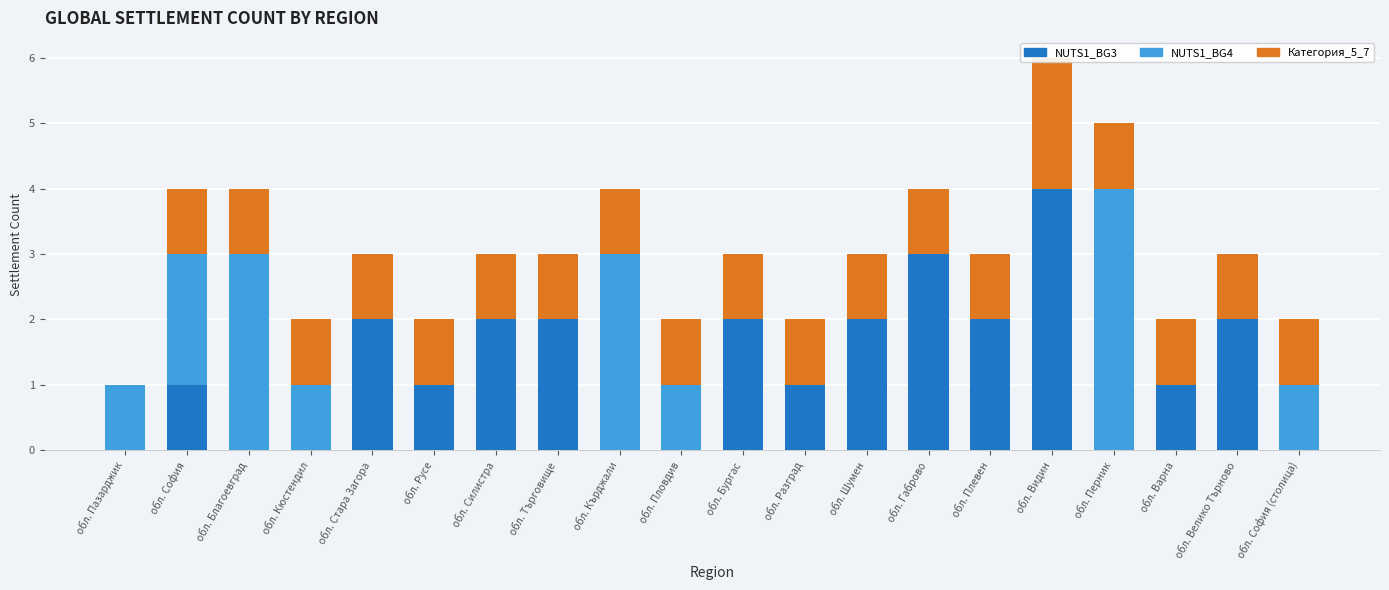

What are all the series names shown in the legend?

NUTS1_BG3, NUTS1_BG4, Категория_5_7